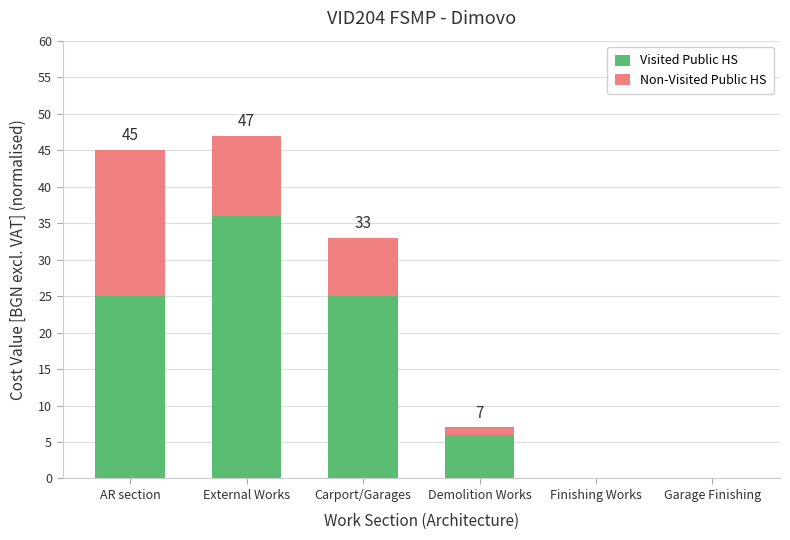

Is it true that Visited Public HS equals 0 at Garage Finishing?

True